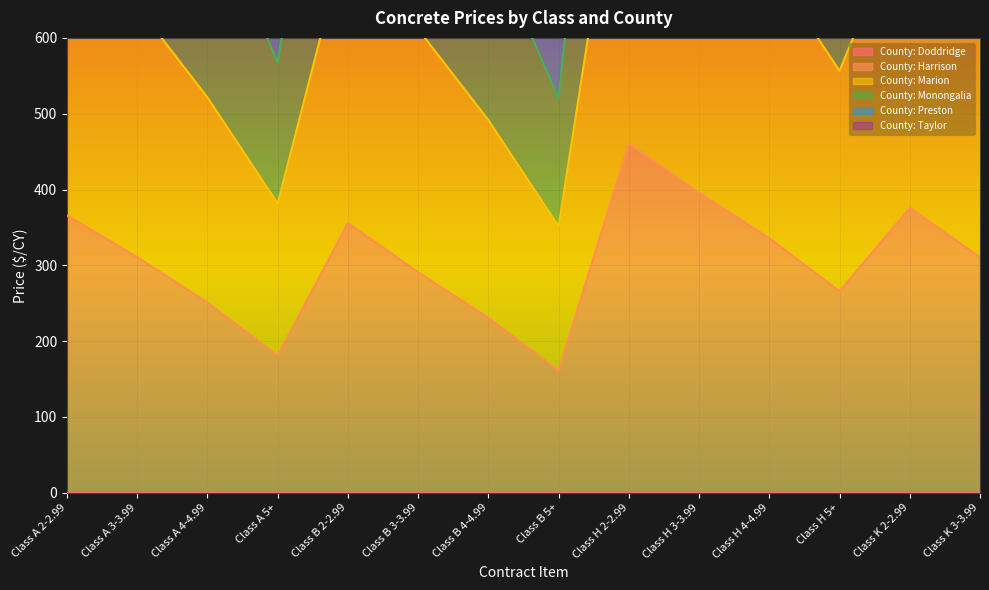

At which label does County: Harrison reach its minimum?

Class B 5+